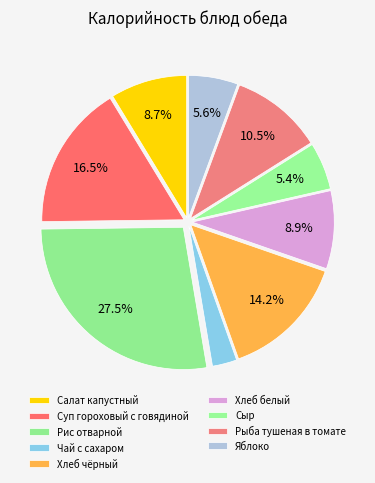

To the nearest percent, what portion does Яблоко represent?

6%